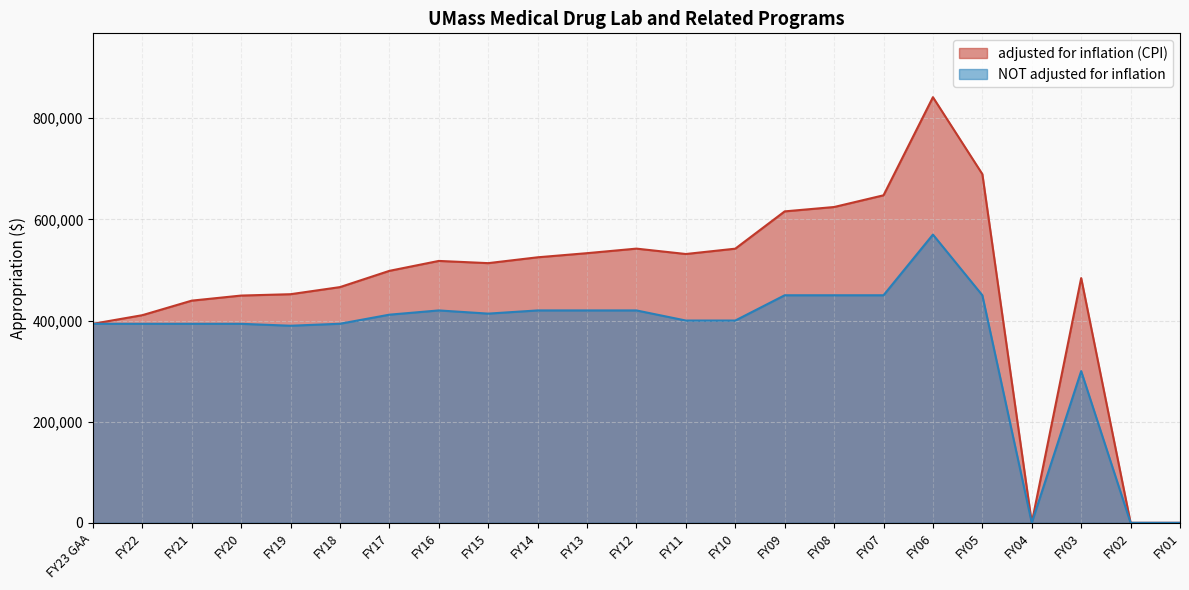

What is the difference between the maximum and minimum values in the NOT adjusted for inflation series?

570000